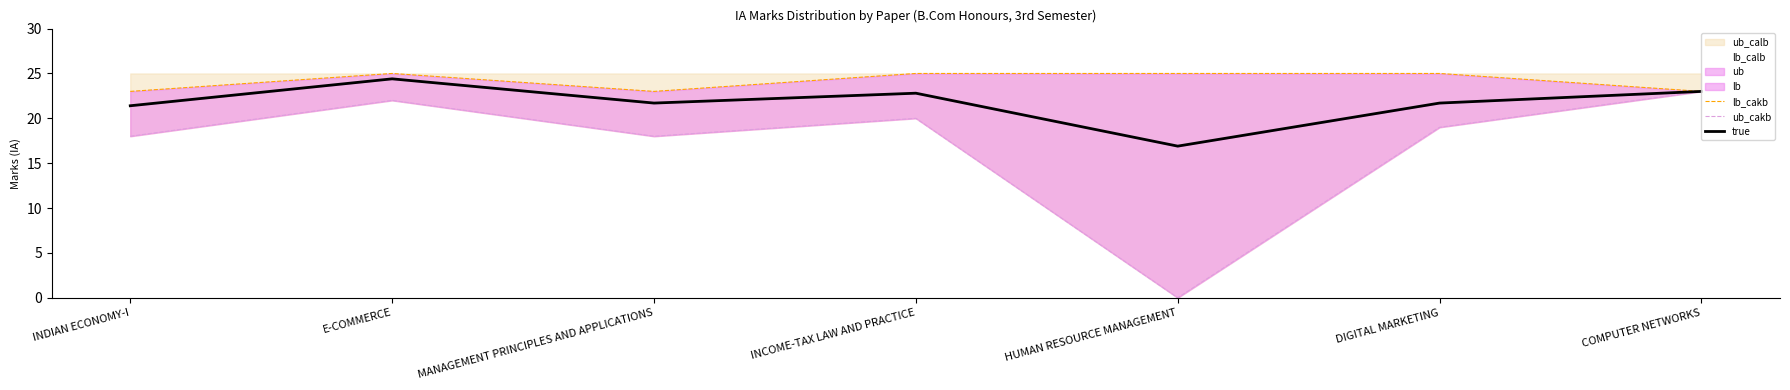

In lb_cakb, how many points are higher than both neighbors (excluding endpoints)?

1